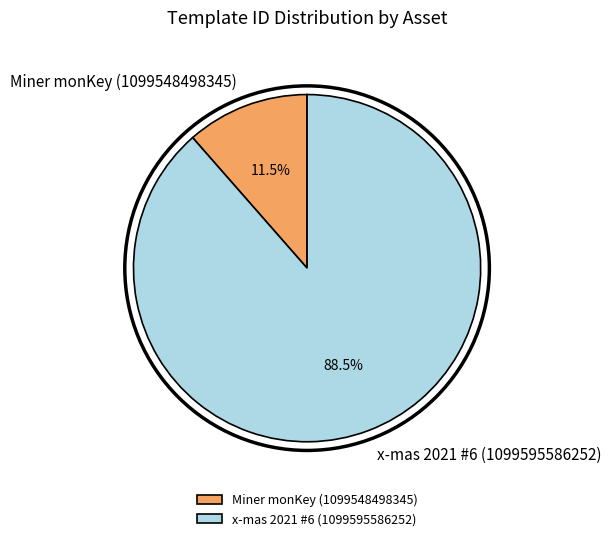

Rank the categories by value from lowest to highest.

Miner monKey (1099548498345), x-mas 2021 #6 (1099595586252)